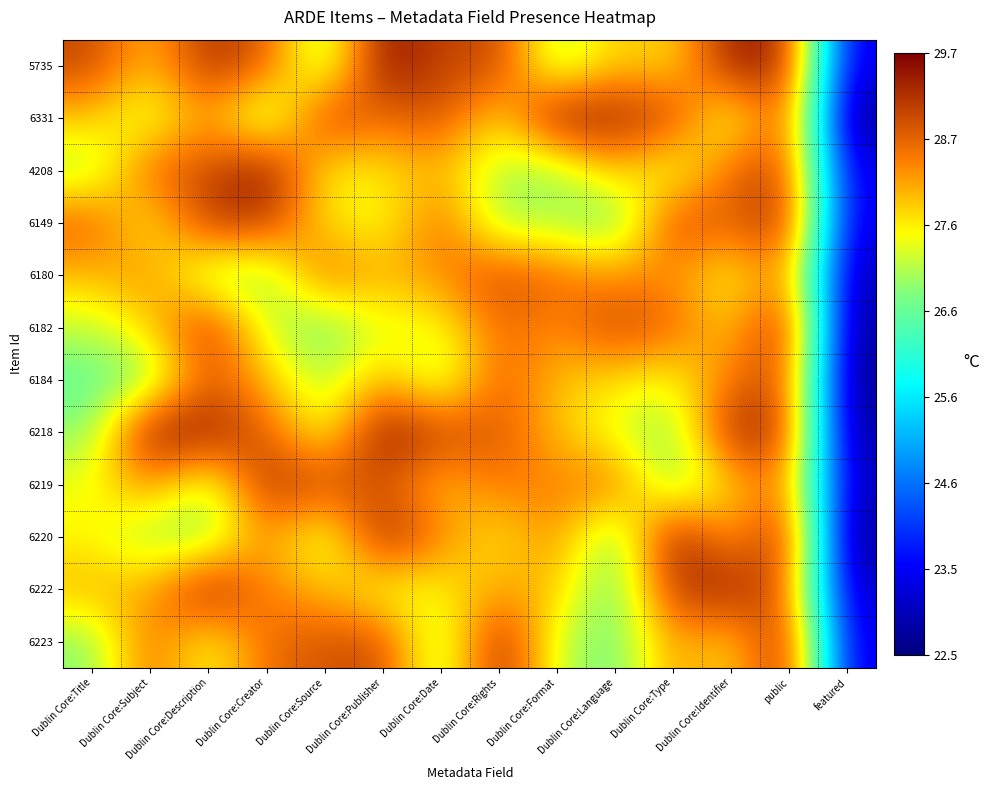

Reading right to left, extract all data points from this chart.

5735: featured=23.3	public=29.3	Dublin Core:Identifier=29.5	Dublin Core:Type=27.7	Dublin Core:Language=27.9	Dublin Core:Format=26.9	Dublin Core:Rights=29.0	Dublin Core:Date=28.9	Dublin Core:Publisher=29.6	Dublin Core:Source=26.8	Dublin Core:Creator=28.7	Dublin Core:Description=29.2	Dublin Core:Subject=27.9	Dublin Core:Title=29.0
6331: featured=22.5	public=29.1	Dublin Core:Identifier=27.1	Dublin Core:Type=29.0	Dublin Core:Language=29.4	Dublin Core:Format=29.6	Dublin Core:Rights=27.6	Dublin Core:Date=28.9	Dublin Core:Publisher=28.5	Dublin Core:Source=29.1	Dublin Core:Creator=26.7	Dublin Core:Description=28.3	Dublin Core:Subject=27.2	Dublin Core:Title=27.9
4208: featured=23.3	public=29.0	Dublin Core:Identifier=28.6	Dublin Core:Type=27.2	Dublin Core:Language=28.0	Dublin Core:Format=26.9	Dublin Core:Rights=27.1	Dublin Core:Date=28.0	Dublin Core:Publisher=27.7	Dublin Core:Source=27.5	Dublin Core:Creator=29.6	Dublin Core:Description=28.9	Dublin Core:Subject=28.7	Dublin Core:Title=27.0
6149: featured=23.3	public=29.3	Dublin Core:Identifier=28.6	Dublin Core:Type=29.0	Dublin Core:Language=26.5	Dublin Core:Format=27.1	Dublin Core:Rights=26.9	Dublin Core:Date=28.7	Dublin Core:Publisher=27.4	Dublin Core:Source=27.7	Dublin Core:Creator=29.1	Dublin Core:Description=29.2	Dublin Core:Subject=27.5	Dublin Core:Title=28.7
6180: featured=22.9	public=28.5	Dublin Core:Identifier=27.5	Dublin Core:Type=28.3	Dublin Core:Language=28.3	Dublin Core:Format=28.5	Dublin Core:Rights=28.9	Dublin Core:Date=28.3	Dublin Core:Publisher=28.0	Dublin Core:Source=28.6	Dublin Core:Creator=26.9	Dublin Core:Description=26.9	Dublin Core:Subject=28.3	Dublin Core:Title=28.0
6182: featured=22.7	public=29.5	Dublin Core:Identifier=27.8	Dublin Core:Type=28.6	Dublin Core:Language=29.0	Dublin Core:Format=28.3	Dublin Core:Rights=28.6	Dublin Core:Date=27.4	Dublin Core:Publisher=27.4	Dublin Core:Source=26.7	Dublin Core:Creator=27.2	Dublin Core:Description=29.2	Dublin Core:Subject=27.8	Dublin Core:Title=27.2
6184: featured=22.6	public=28.9	Dublin Core:Identifier=28.5	Dublin Core:Type=27.5	Dublin Core:Language=27.7	Dublin Core:Format=27.9	Dublin Core:Rights=28.7	Dublin Core:Date=27.0	Dublin Core:Publisher=28.1	Dublin Core:Source=27.0	Dublin Core:Creator=28.0	Dublin Core:Description=28.8	Dublin Core:Subject=26.8	Dublin Core:Title=26.6
6218: featured=22.7	public=29.0	Dublin Core:Identifier=29.4	Dublin Core:Type=26.8	Dublin Core:Language=27.4	Dublin Core:Format=27.9	Dublin Core:Rights=28.8	Dublin Core:Date=29.0	Dublin Core:Publisher=29.6	Dublin Core:Source=27.4	Dublin Core:Creator=28.7	Dublin Core:Description=29.4	Dublin Core:Subject=29.6	Dublin Core:Title=26.9
6219: featured=23.0	public=28.5	Dublin Core:Identifier=27.8	Dublin Core:Type=26.8	Dublin Core:Language=28.6	Dublin Core:Format=28.4	Dublin Core:Rights=28.5	Dublin Core:Date=27.9	Dublin Core:Publisher=28.8	Dublin Core:Source=28.9	Dublin Core:Creator=29.2	Dublin Core:Description=27.1	Dublin Core:Subject=28.4	Dublin Core:Title=27.5
6220: featured=22.6	public=29.4	Dublin Core:Identifier=28.0	Dublin Core:Type=29.6	Dublin Core:Language=26.6	Dublin Core:Format=28.4	Dublin Core:Rights=27.6	Dublin Core:Date=28.4	Dublin Core:Publisher=29.5	Dublin Core:Source=27.0	Dublin Core:Creator=28.4	Dublin Core:Description=26.8	Dublin Core:Subject=27.0	Dublin Core:Title=27.6
6222: featured=23.1	public=28.7	Dublin Core:Identifier=29.4	Dublin Core:Type=29.1	Dublin Core:Language=26.6	Dublin Core:Format=27.9	Dublin Core:Rights=28.2	Dublin Core:Date=27.6	Dublin Core:Publisher=27.4	Dublin Core:Source=28.0	Dublin Core:Creator=28.3	Dublin Core:Description=29.5	Dublin Core:Subject=28.1	Dublin Core:Title=28.1
6223: featured=23.3	public=29.5	Dublin Core:Identifier=27.7	Dublin Core:Type=28.3	Dublin Core:Language=26.6	Dublin Core:Format=27.2	Dublin Core:Rights=29.4	Dublin Core:Date=26.8	Dublin Core:Publisher=29.0	Dublin Core:Source=28.8	Dublin Core:Creator=28.6	Dublin Core:Description=27.4	Dublin Core:Subject=28.7	Dublin Core:Title=26.8